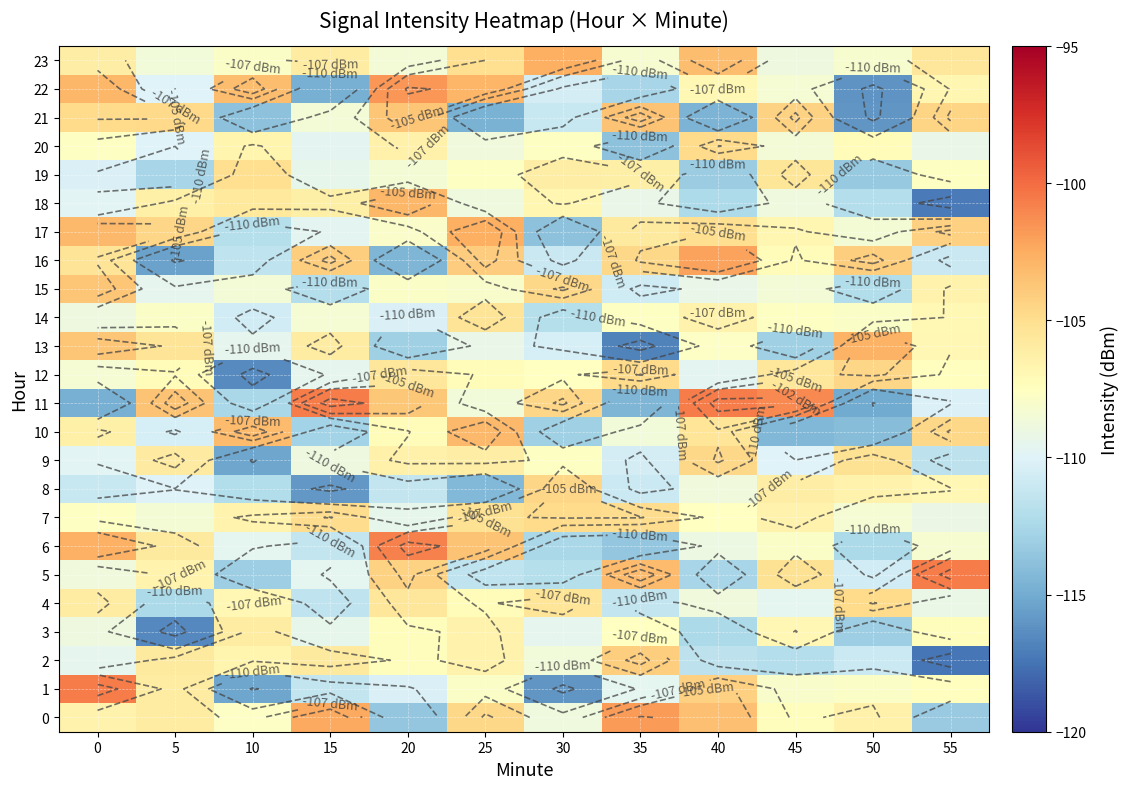

What is the maximum value for 20?

-104.9